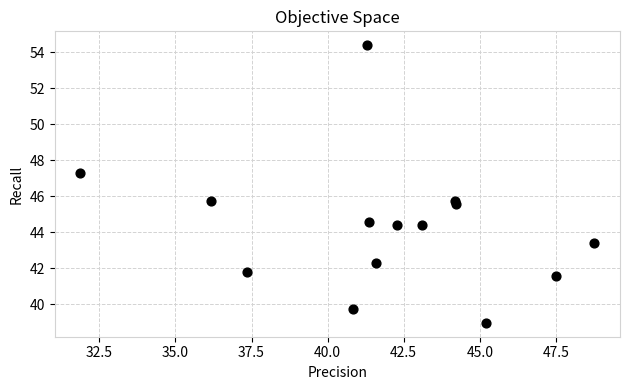

What is the range of Y values (max minus min)?

15.4